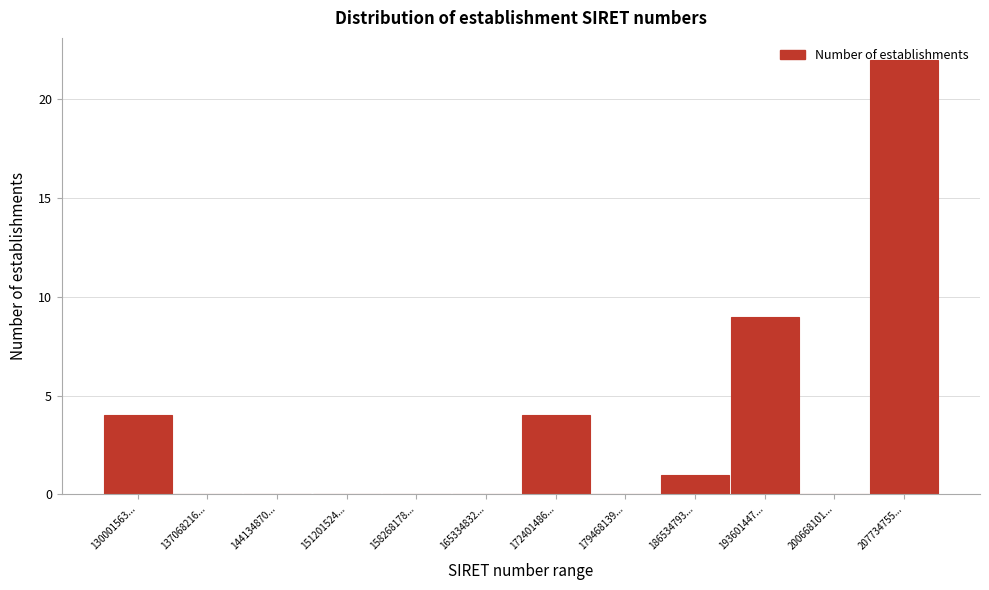

Which category has the highest value across all series?

207734755...